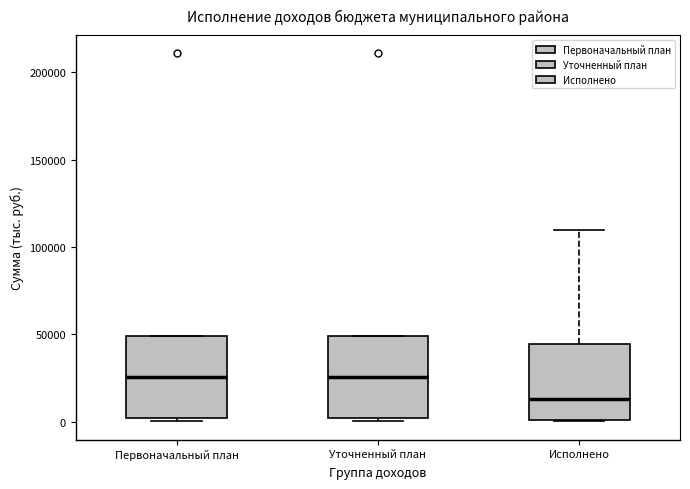

Reading left to right, transcribe this box plot: for each box, give where its median line is, the range the box spans, and where its two whiskers end, as read against the y-axis. The values are not printed on the chart, so give them approximately, as read against the axis.

Первоначальный план: median 25000, box 0 to 50000, whiskers 0 (just below the box's lower edge) to 50000
Уточненный план: median 25000, box 0 to 50000, whiskers 0 (just below the box's lower edge) to 50000
Исполнено: median 15000, box 0 to 45000, whiskers 0 to 110000